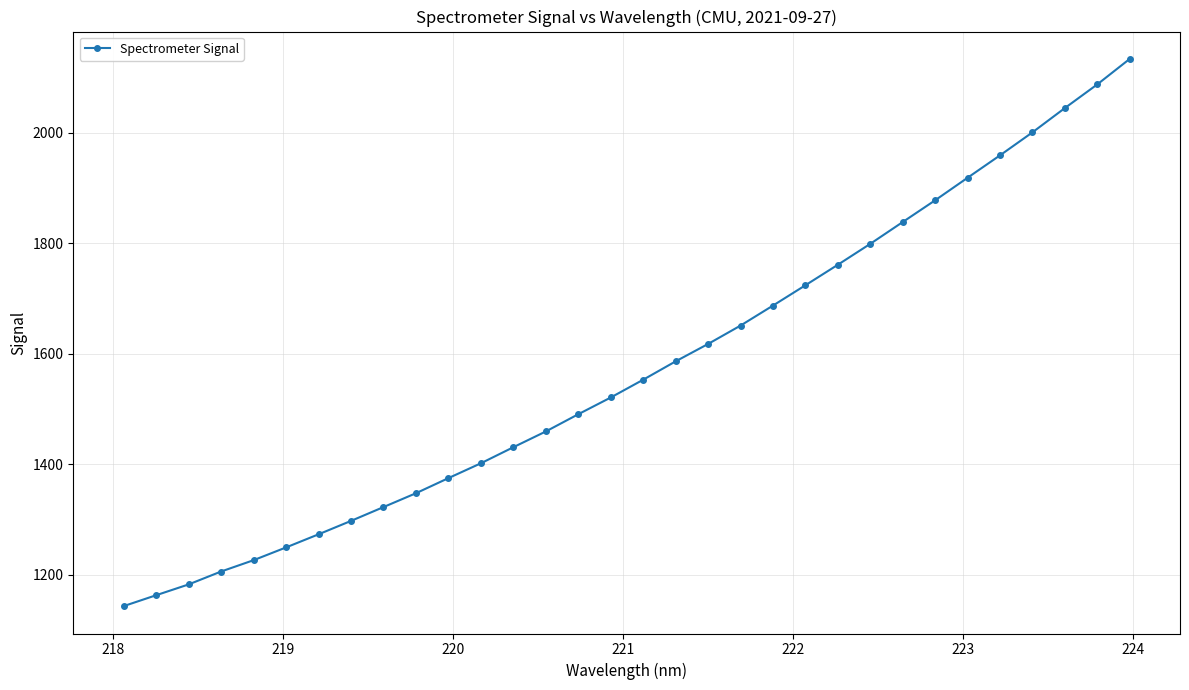

What is the average value?

1572.7